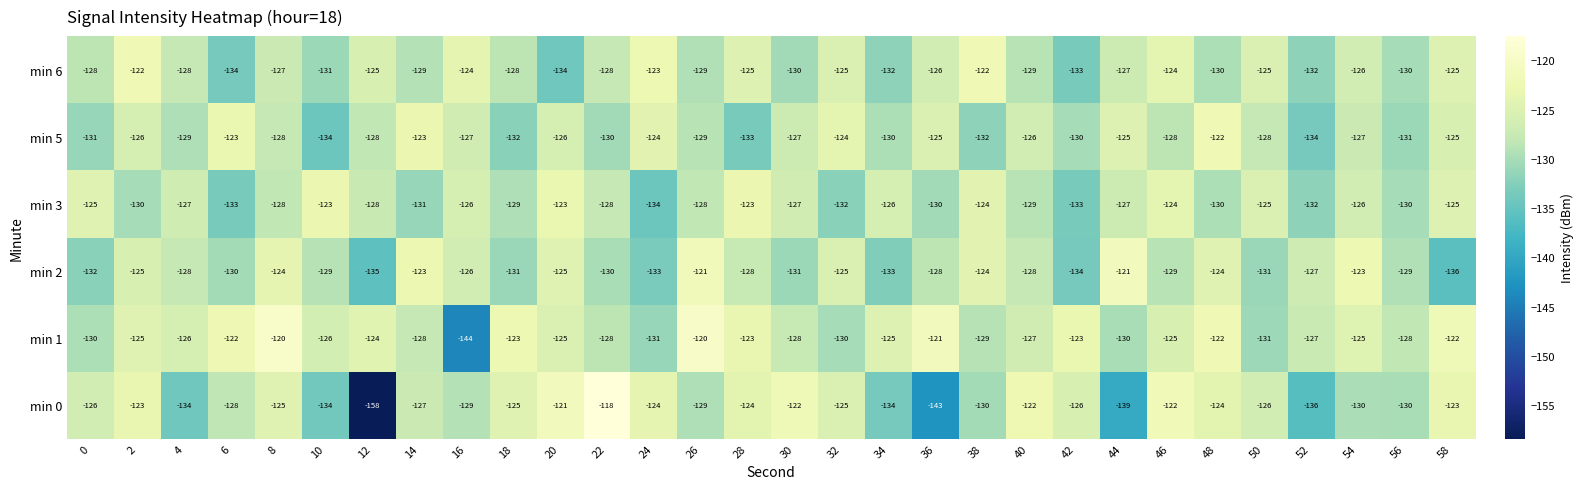

At which category is the sum across all series the highest?

2